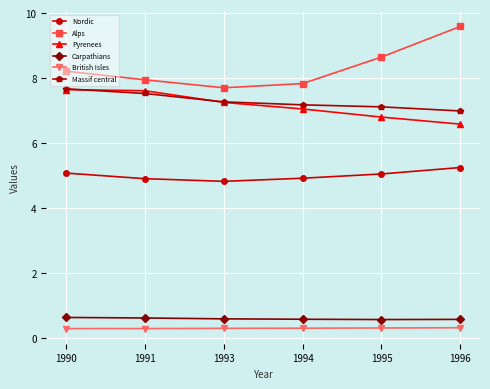

True or false: Massif central and Pyrenees cross at least once.

True